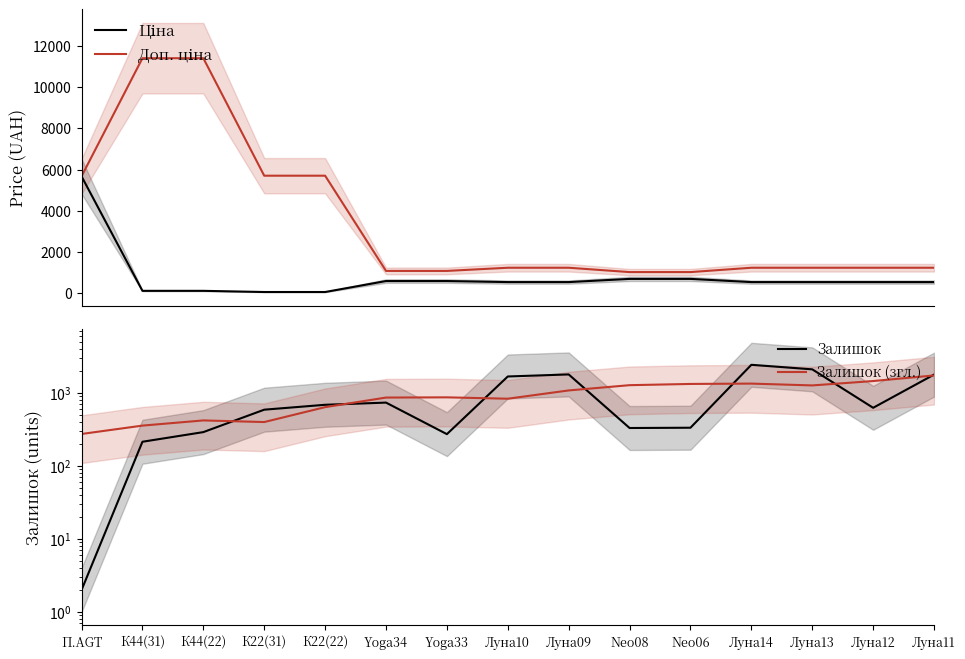

Between which two adjacent categories do Залишок (згл.) and Доп. ціна first intersect?

Луна09 and Neo08